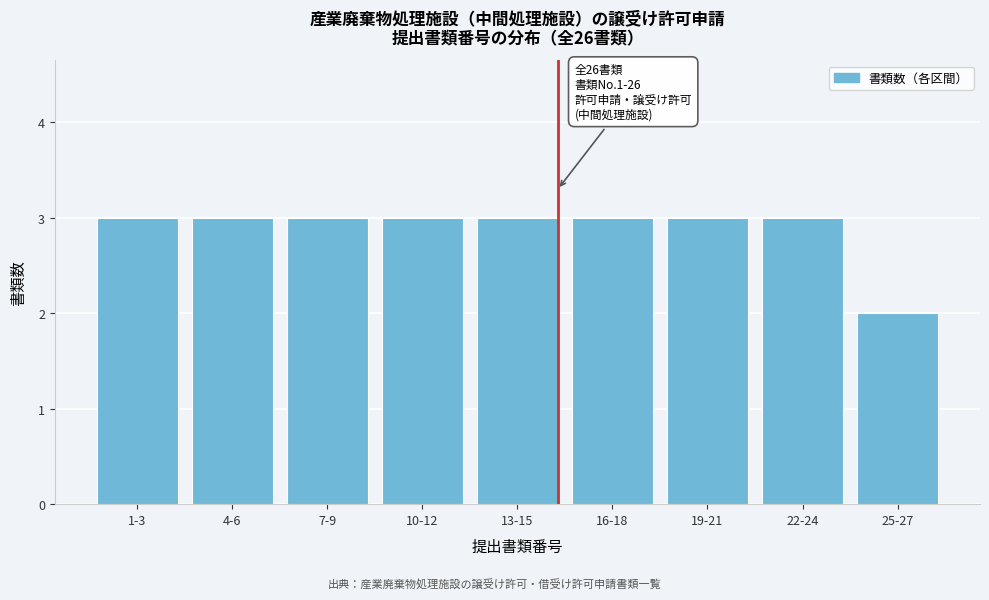

Reading left to right, what are all the values shown in this chart?

3	3	3	3	3	3	3	3	2